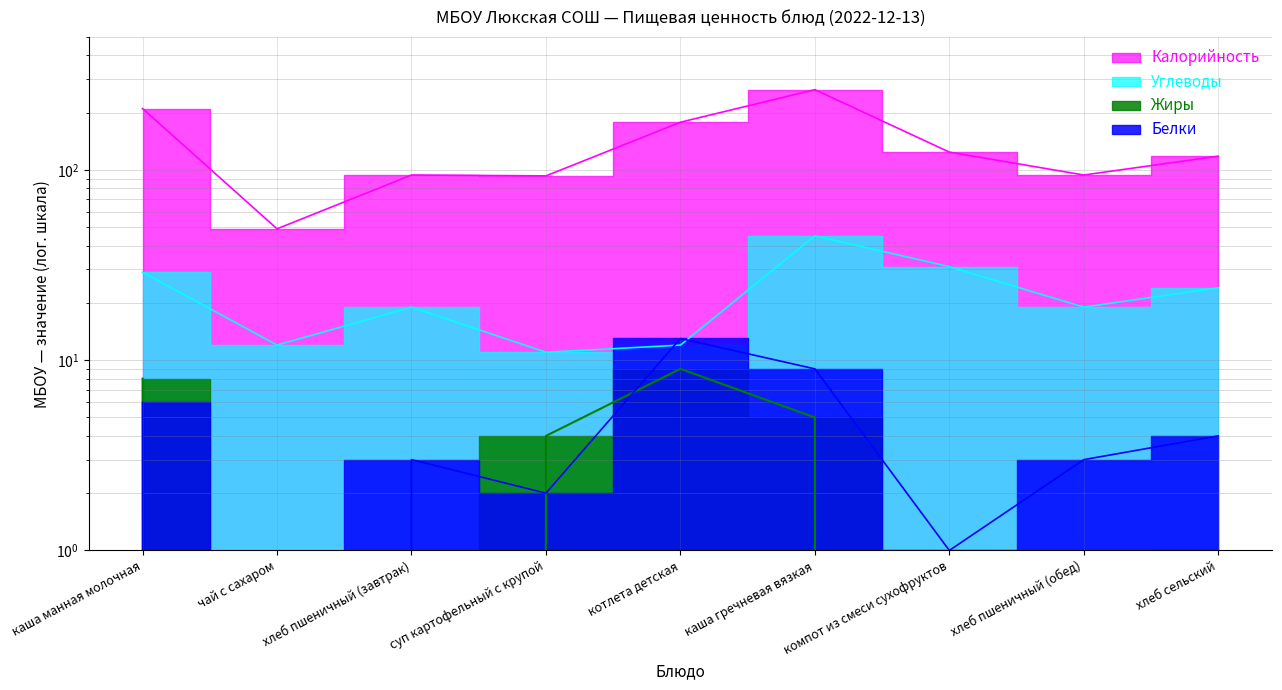

How many data points in Калорийность are above 118?

4